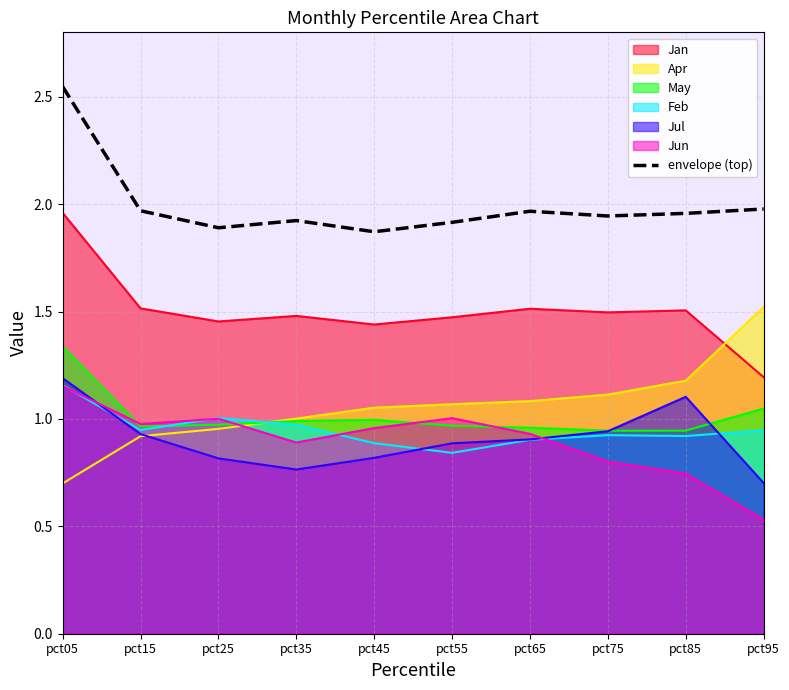

Rank the categories by value from lowest to highest.

pct45, pct25, pct55, pct35, pct75, pct85, pct65, pct15, pct95, pct05